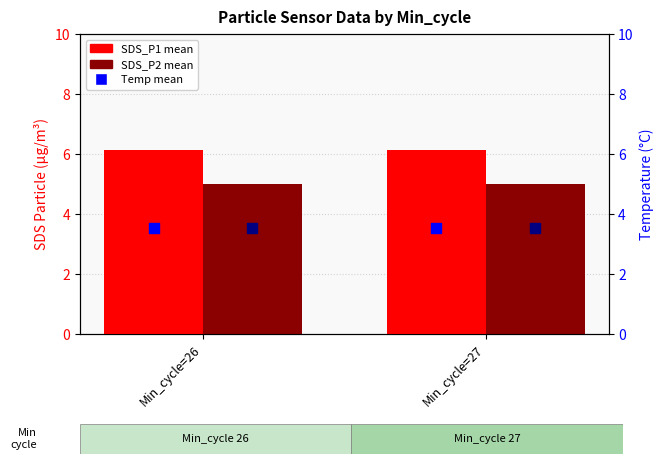

Which series has the largest Y range (max minus min)?

Temp mean